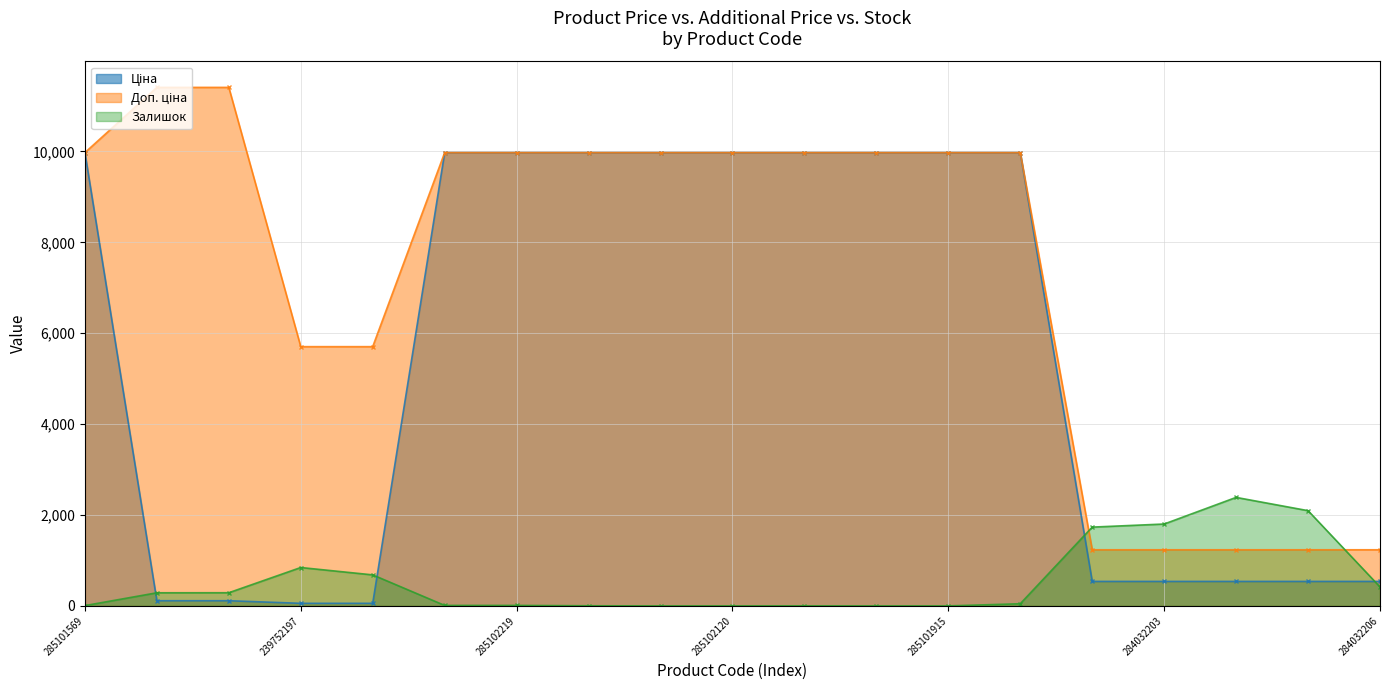

What is the label of the 6th point from the right?

285101913